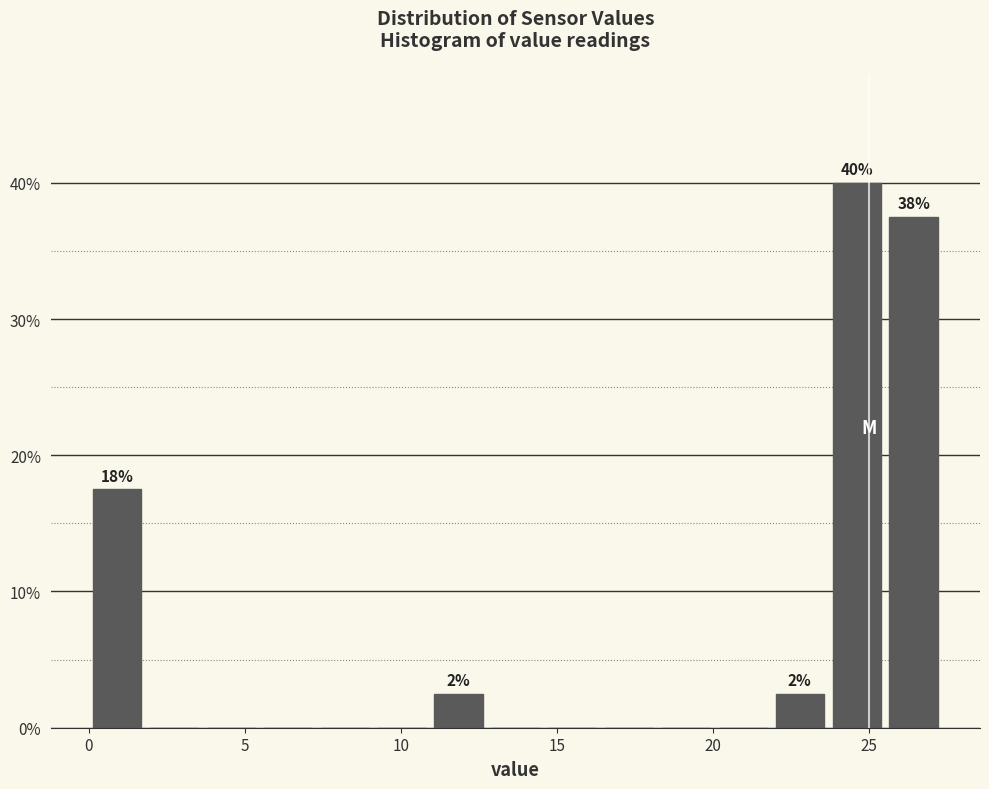

Around what value on the x-axis is the tallest bar? Give the approximate position of its centre, as read against the axis.

24.5